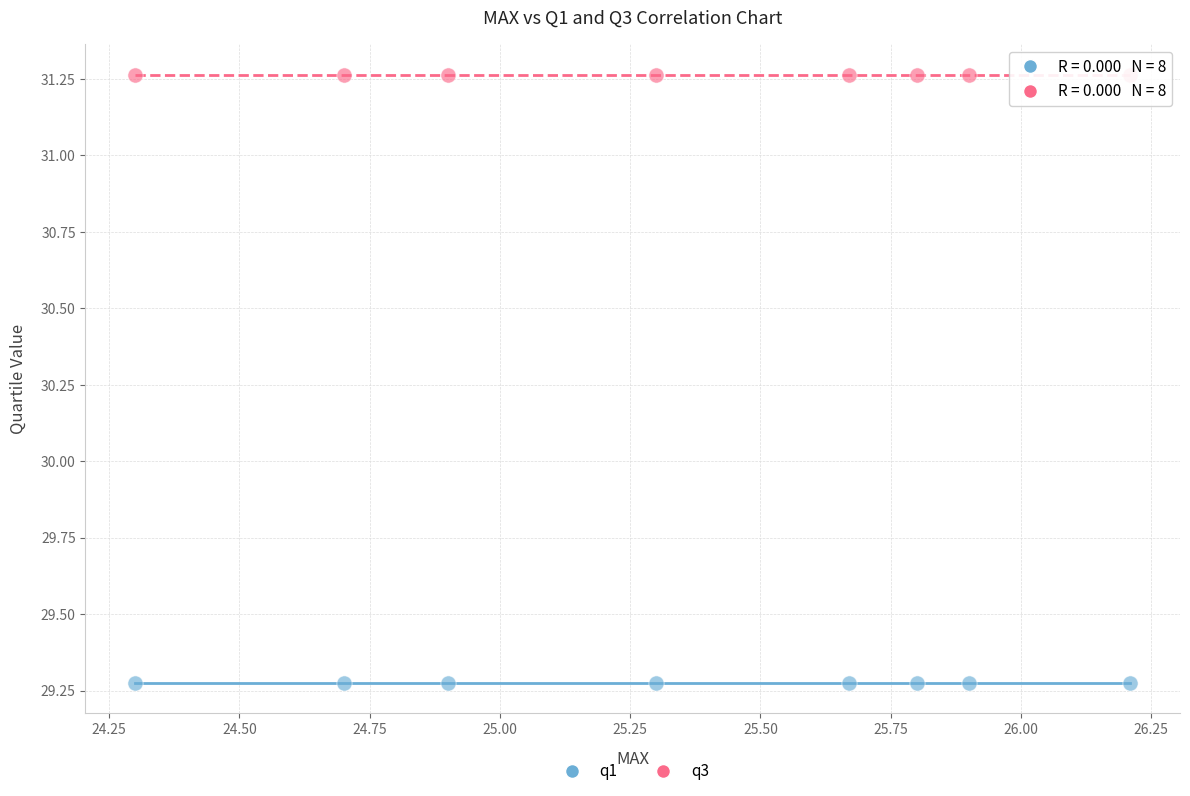

What are all the series names shown in the legend?

q1, q3